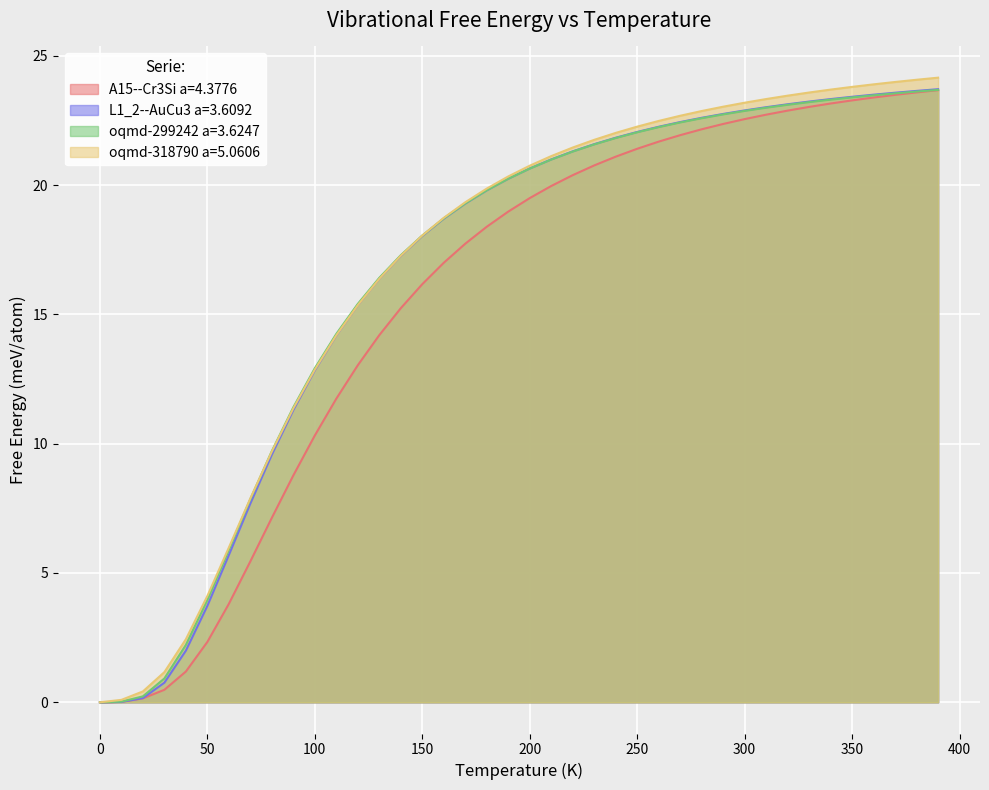

Which series has the widest spread of values?

oqmd-318790 a=5.0606